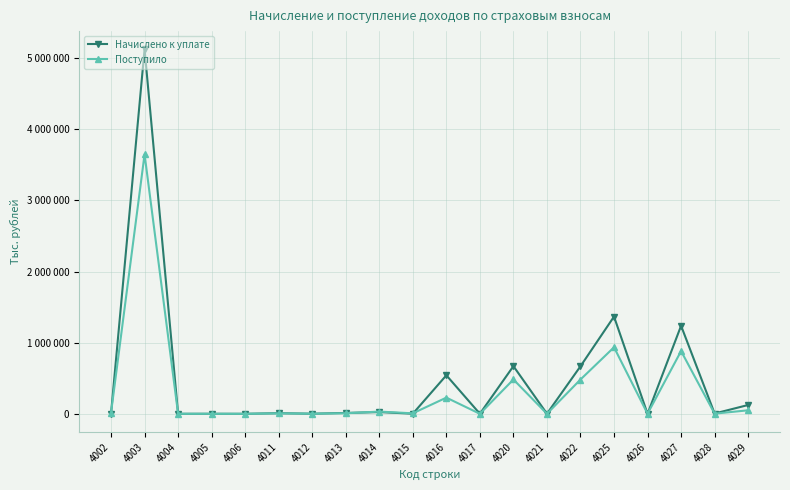

Between 4006 and 4012, which series saw the biggest shift?

Поступило